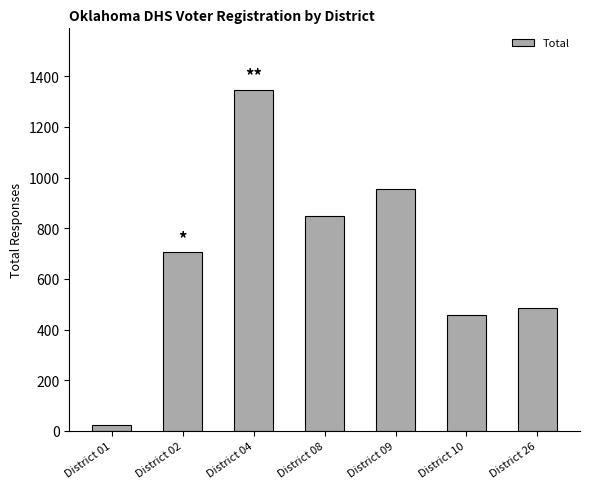

What is the maximum value shown in the chart?

1347